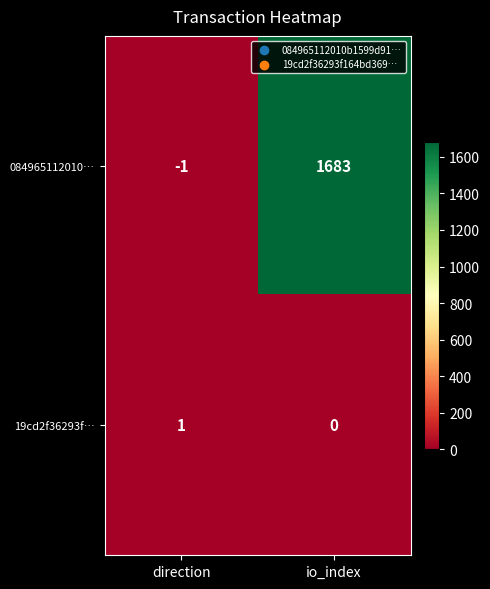

List the series in order of their overall mean, highest first.

084965112010…, 19cd2f36293f…